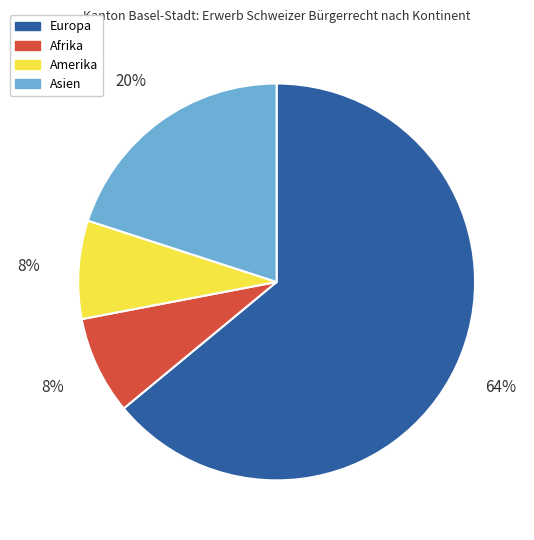

Is there a majority slice in this chart?

Yes